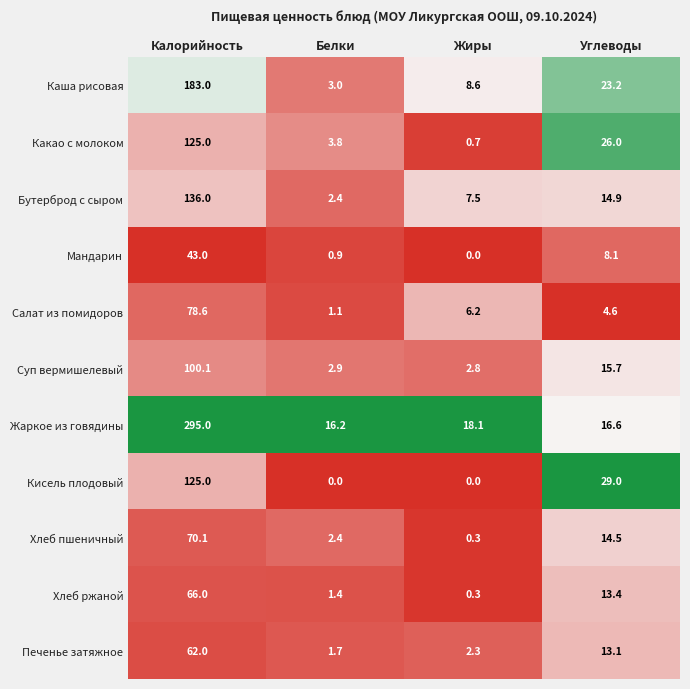

Which category has the highest value across all series?

Калорийность